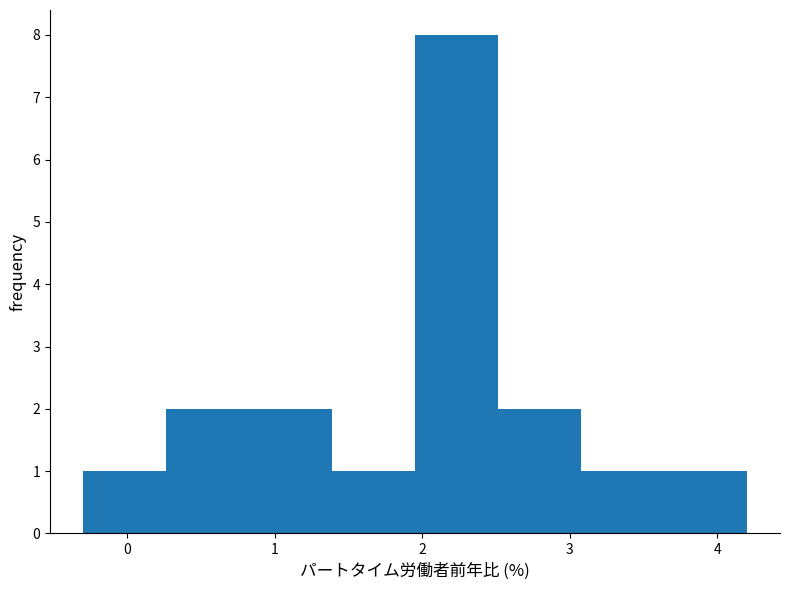

Reading left to right, transcribe this chart: for each bar, give the range it covers on the x-axis and its height. Neither the bar edges nor the heights are printed on the chart, so give them approximately, as read against the axes.

-0.3 to 0.3: 1
0.3 to 0.8: 2
0.8 to 1.4: 2
1.4 to 2.0: 1
2.0 to 2.5: 8
2.5 to 3.1: 2
3.1 to 3.6: 1
3.6 to 4.2: 1